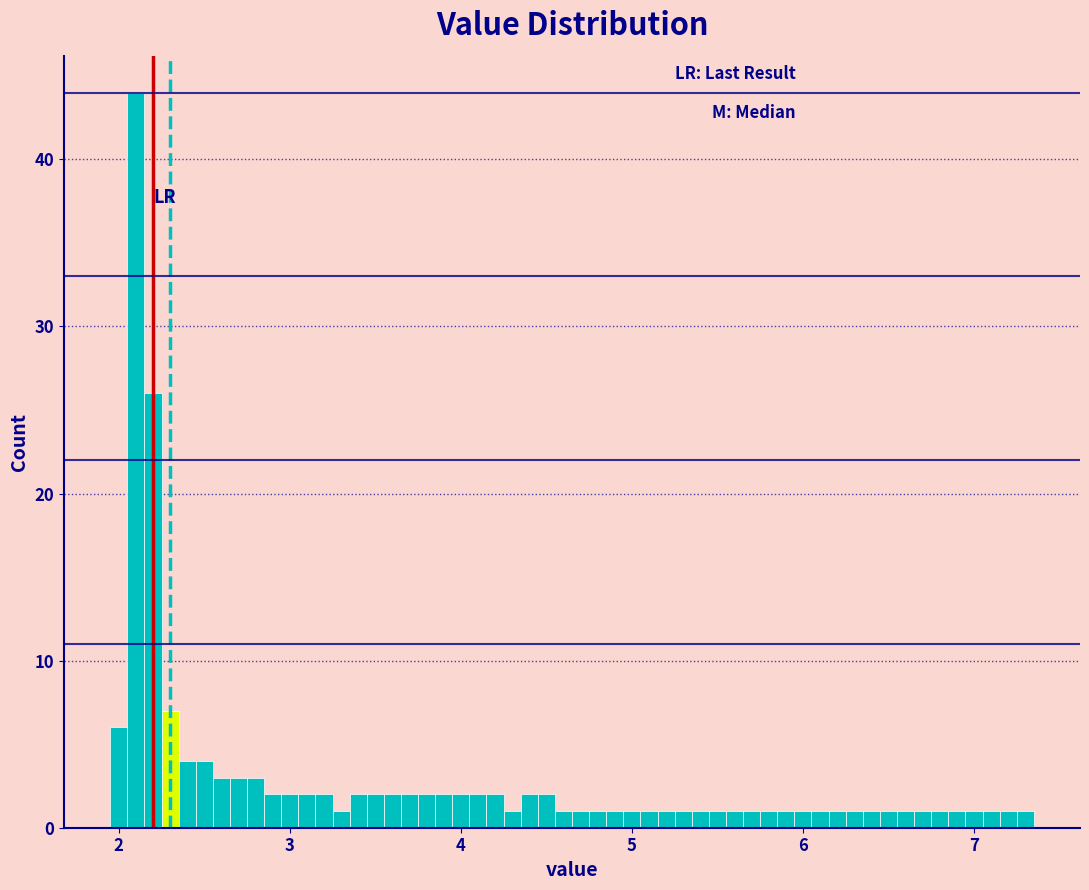

Read against the x-axis, roughly where is the centre of the tallest bar?

2.1